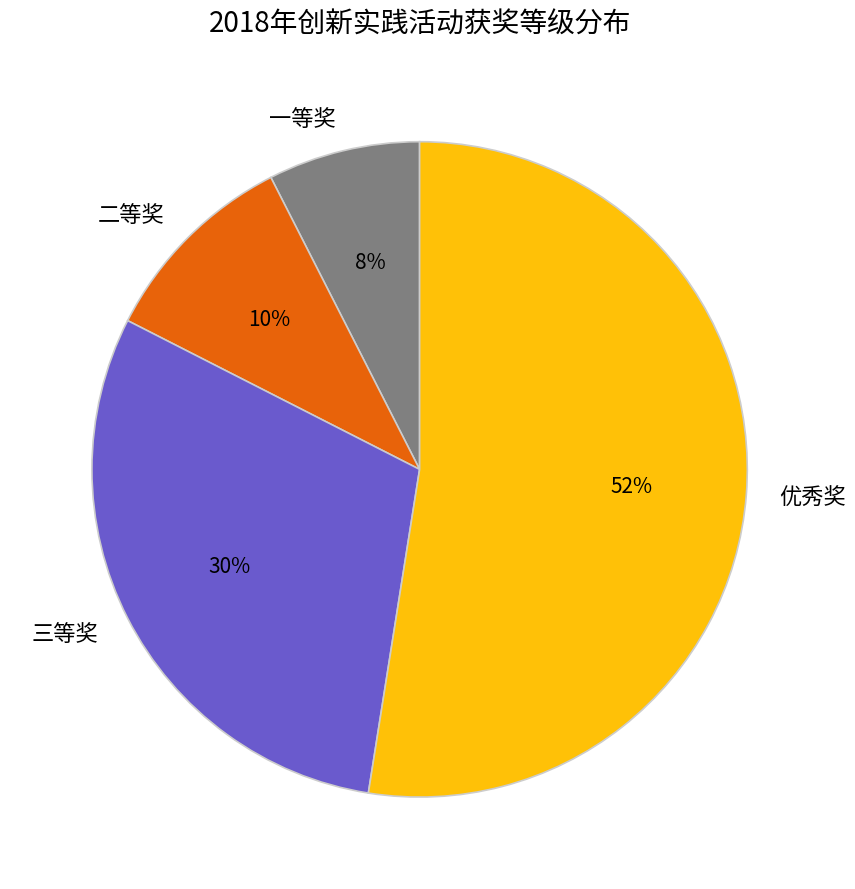

What is the majority slice?

优秀奖